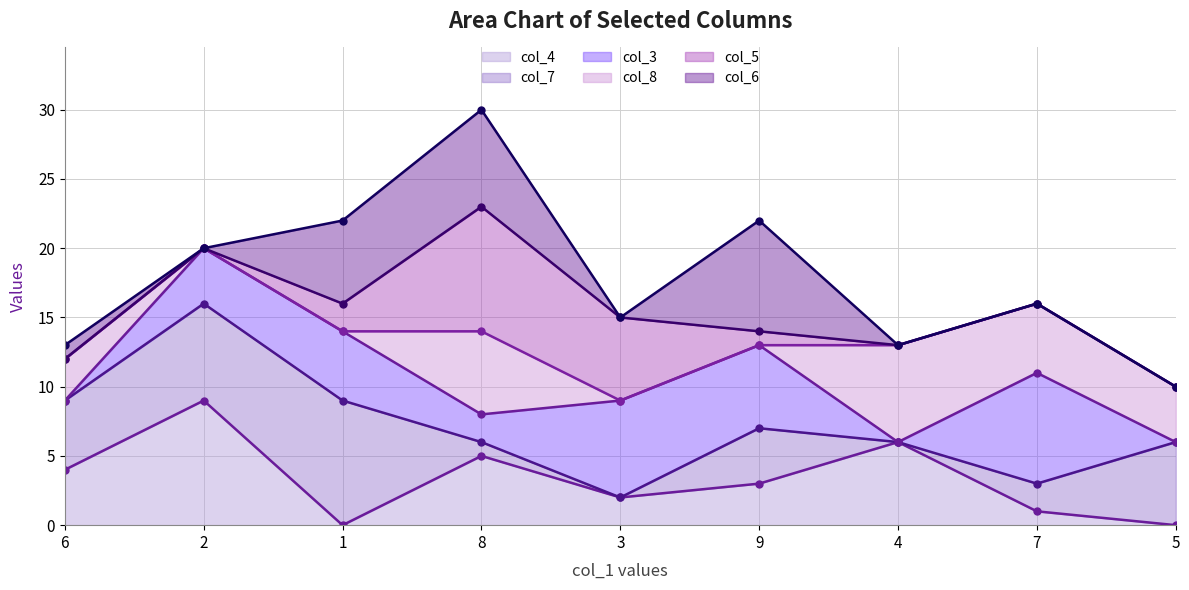

Rank the series by their maximum value, from highest to lowest.

col_6 line, col_5 line, col_3 line, col_8 line, col_7 line, col_4 line